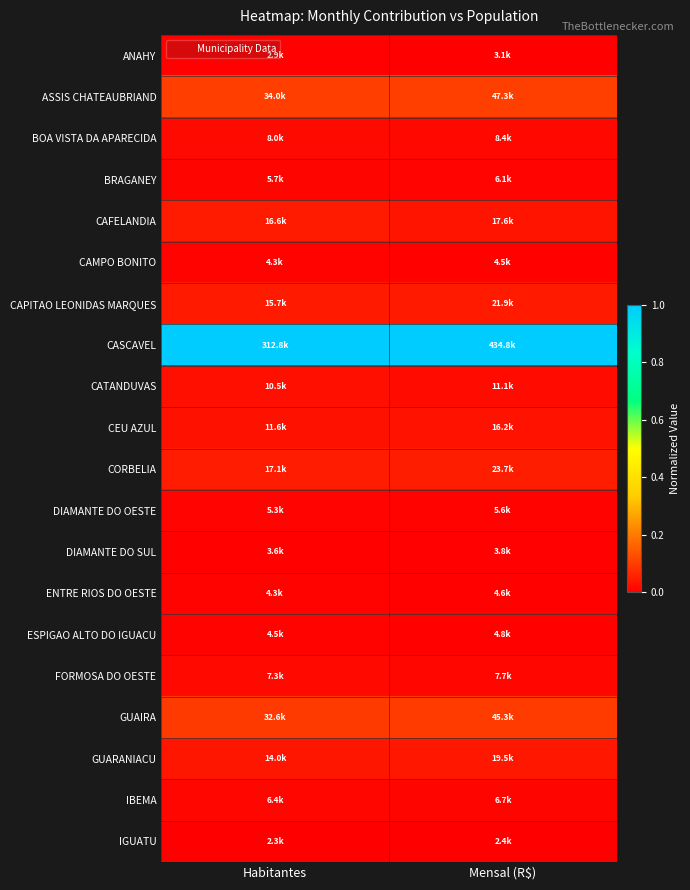

Reading right to left, transcribe all the data shown in this chart.

ANAHY: Mensal (R$)=0.0	Habitantes=0.0
ASSIS CHATEAUBRIAND: Mensal (R$)=0.1	Habitantes=0.1
BOA VISTA DA APARECIDA: Mensal (R$)=0.0	Habitantes=0.0
BRAGANEY: Mensal (R$)=0.0	Habitantes=0.0
CAFELANDIA: Mensal (R$)=0.0	Habitantes=0.0
CAMPO BONITO: Mensal (R$)=0.0	Habitantes=0.0
CAPITAO LEONIDAS MARQUES: Mensal (R$)=0.0	Habitantes=0.0
CASCAVEL: Mensal (R$)=1.0	Habitantes=1.0
CATANDUVAS: Mensal (R$)=0.0	Habitantes=0.0
CEU AZUL: Mensal (R$)=0.0	Habitantes=0.0
CORBELIA: Mensal (R$)=0.0	Habitantes=0.0
DIAMANTE DO OESTE: Mensal (R$)=0.0	Habitantes=0.0
DIAMANTE DO SUL: Mensal (R$)=0.0	Habitantes=0.0
ENTRE RIOS DO OESTE: Mensal (R$)=0.0	Habitantes=0.0
ESPIGAO ALTO DO IGUACU: Mensal (R$)=0.0	Habitantes=0.0
FORMOSA DO OESTE: Mensal (R$)=0.0	Habitantes=0.0
GUAIRA: Mensal (R$)=0.1	Habitantes=0.1
GUARANIACU: Mensal (R$)=0.0	Habitantes=0.0
IBEMA: Mensal (R$)=0.0	Habitantes=0.0
IGUATU: Mensal (R$)=0.0	Habitantes=0.0